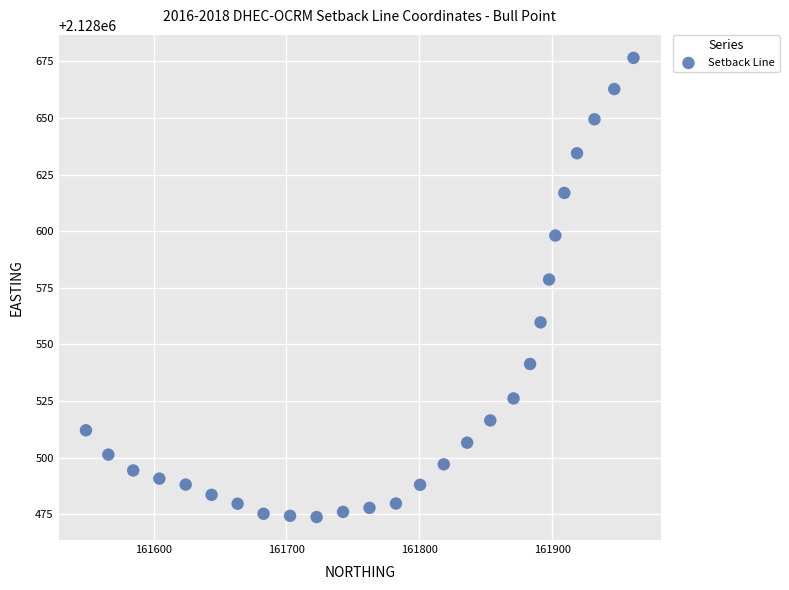

What Y value in the scatter plot is closest to 2128575?

2128578.7